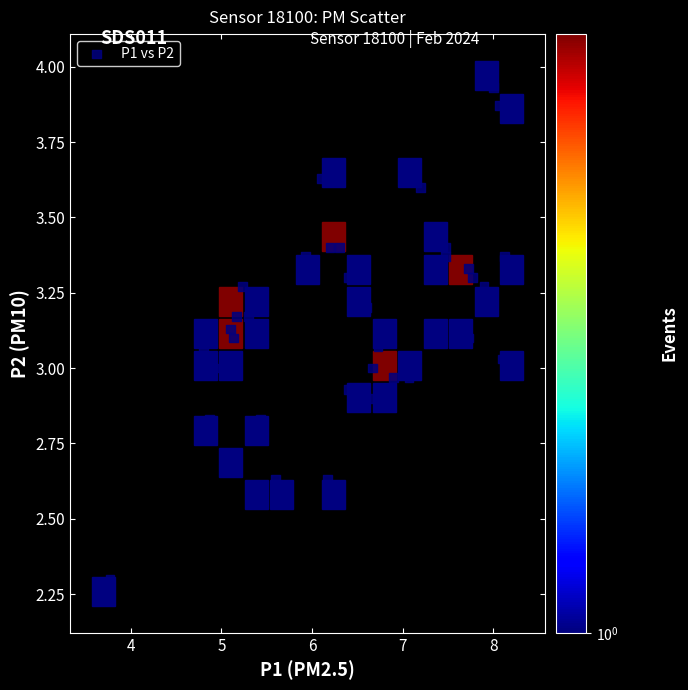

What is the range of Y values (max minus min)?

1.6